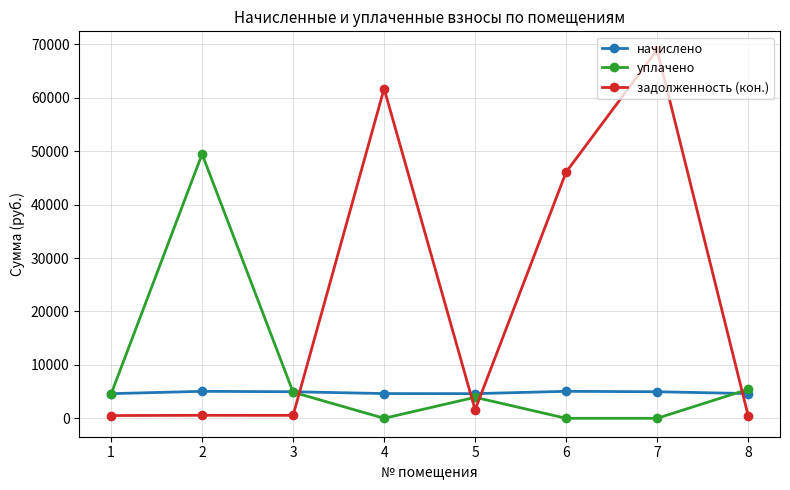

What is the value of the начислено point at the 1st from the left?

4611.3